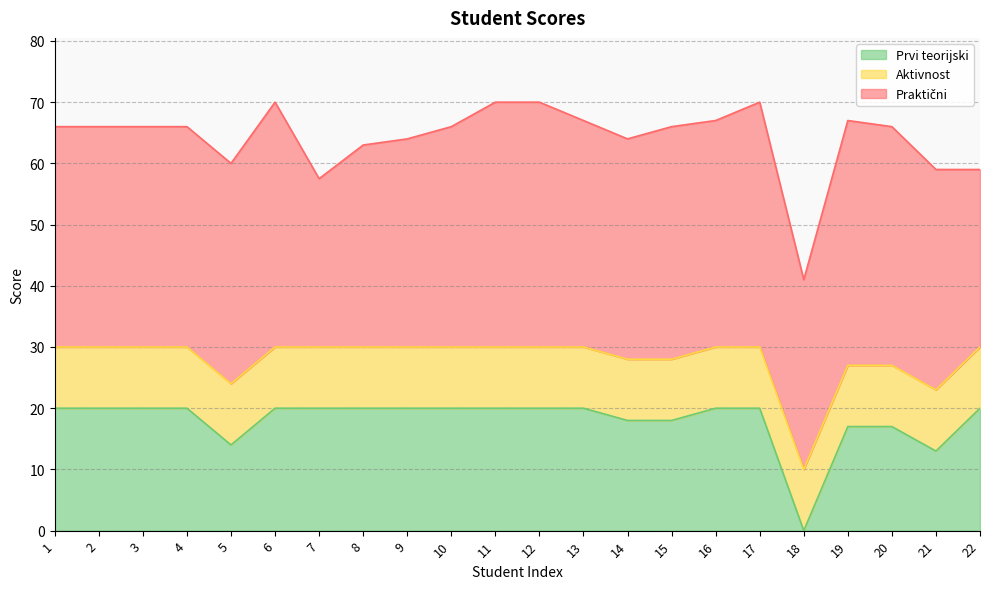

Reading left to right, list all the values displayed in this chart.

Praktični: 1=36.0	2=36.0	3=36.0	4=36.0	5=36.0	6=40.0	7=27.5	8=33.0	9=34.0	10=36.0	11=40.0	12=40.0	13=37.0	14=36.0	15=38.0	16=37.0	17=40.0	18=31.0	19=40.0	20=39.0	21=36.0	22=29.0
Aktivnost: 1=10.0	2=10.0	3=10.0	4=10.0	5=10.0	6=10.0	7=10.0	8=10.0	9=10.0	10=10.0	11=10.0	12=10.0	13=10.0	14=10.0	15=10.0	16=10.0	17=10.0	18=10.0	19=10.0	20=10.0	21=10.0	22=10.0
Prvi teorijski: 1=20.0	2=20.0	3=20.0	4=20.0	5=14.0	6=20.0	7=20.0	8=20.0	9=20.0	10=20.0	11=20.0	12=20.0	13=20.0	14=18.0	15=18.0	16=20.0	17=20.0	18=0.0	19=17.0	20=17.0	21=13.0	22=20.0